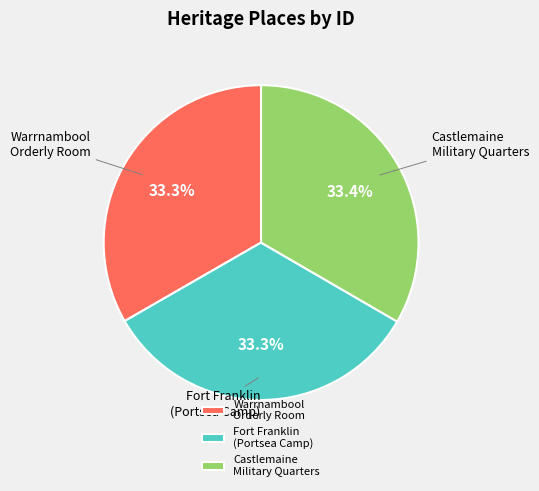

To the nearest percent, what is the average slice percentage?

33%